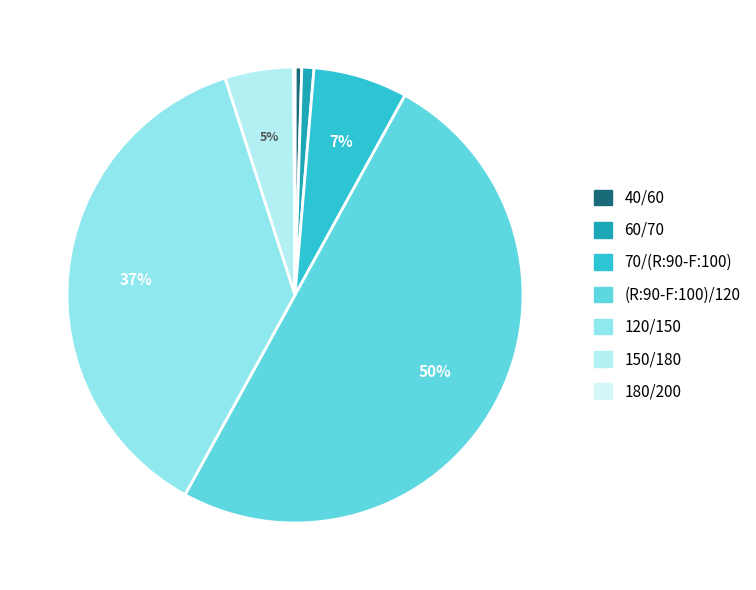

Approximately how many times larger is the value at 40/60 compared to 150/180?

0.1